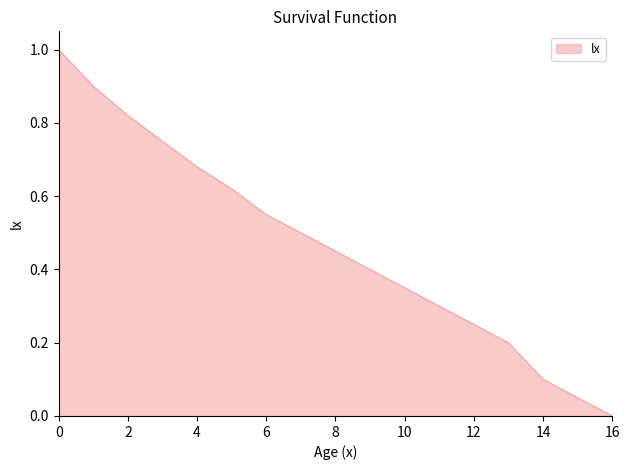

What is the maximum value shown in the chart?

1.0